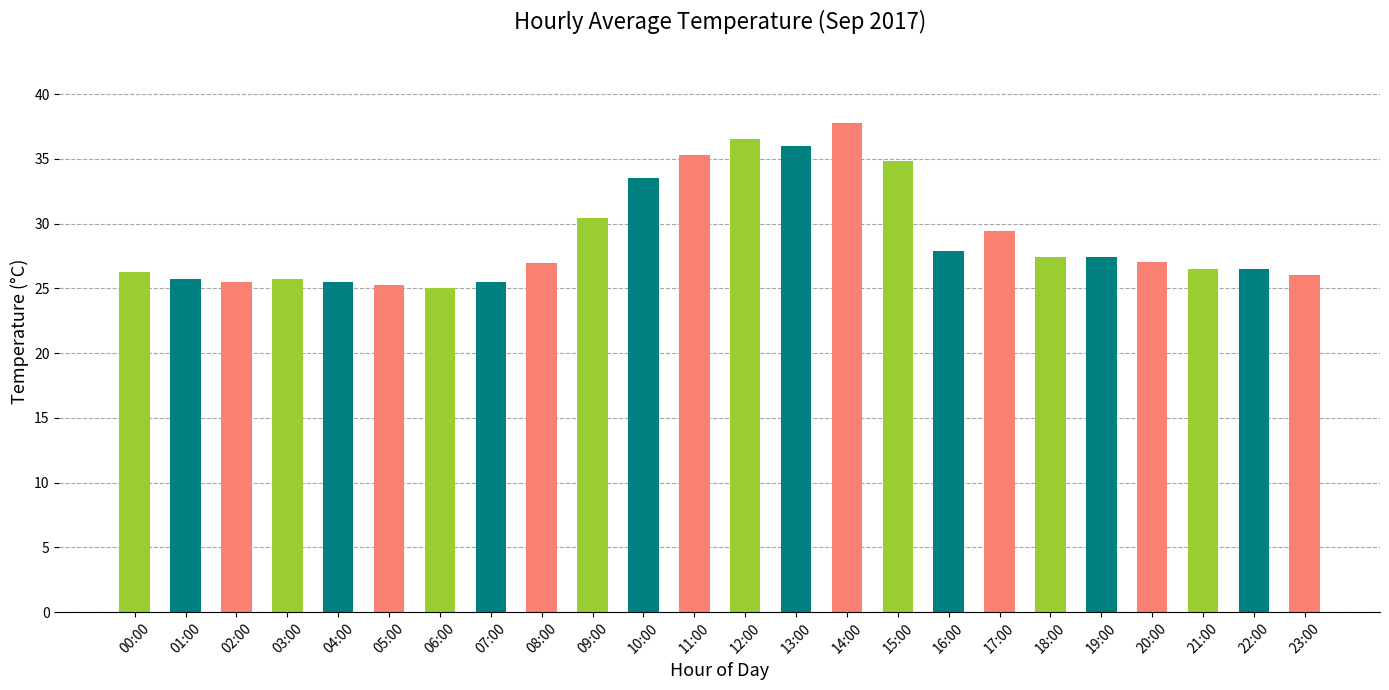

What is the value of the 10th bar from the left?

30.4